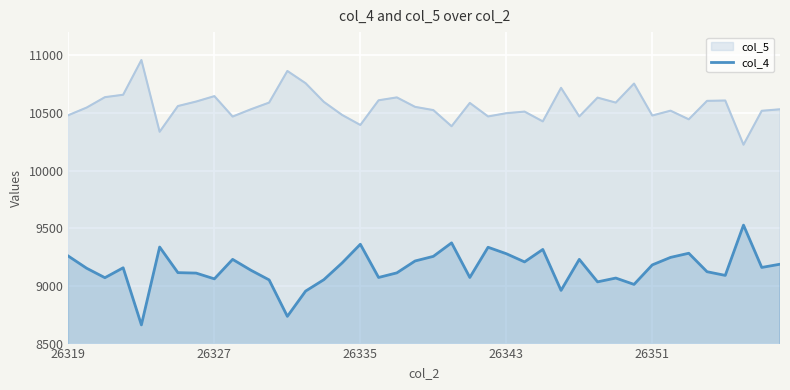

Where does the data first go above 9157?

26319